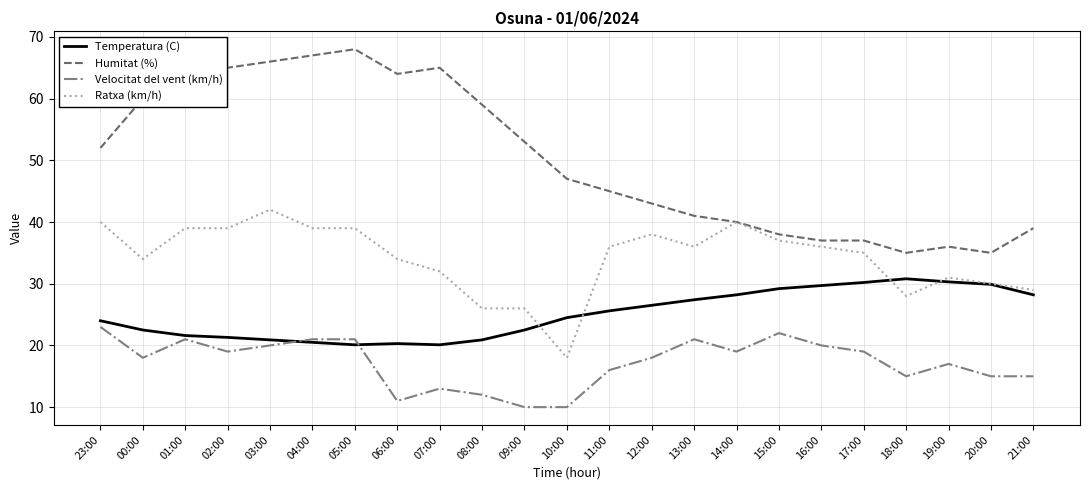

What is the greatest value displayed?

68.0